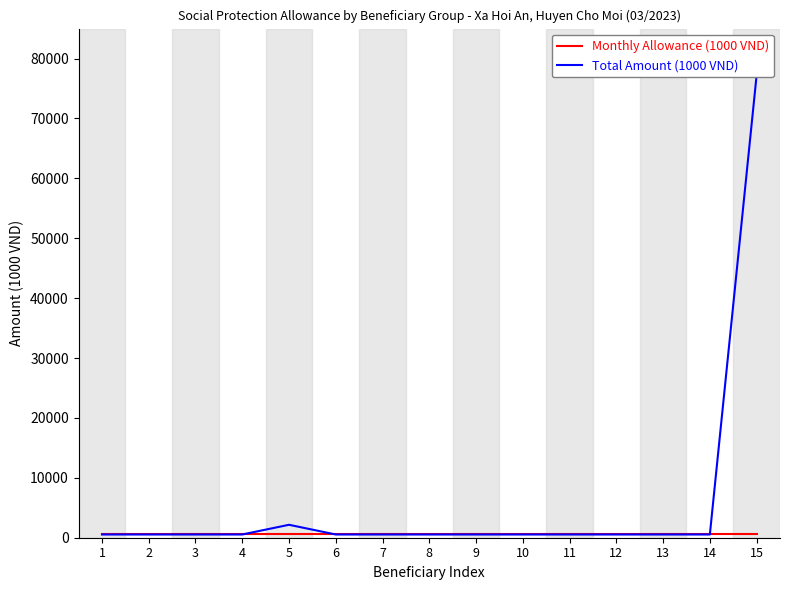

Rank the series at 4 from lowest to highest value.

Monthly Allowance (1000 VND), Total Amount (1000 VND)